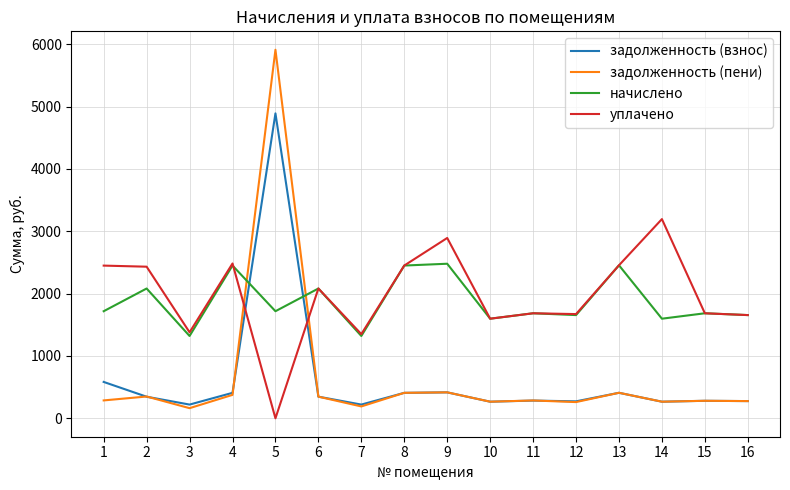

What is the greatest value displayed?

5913.1